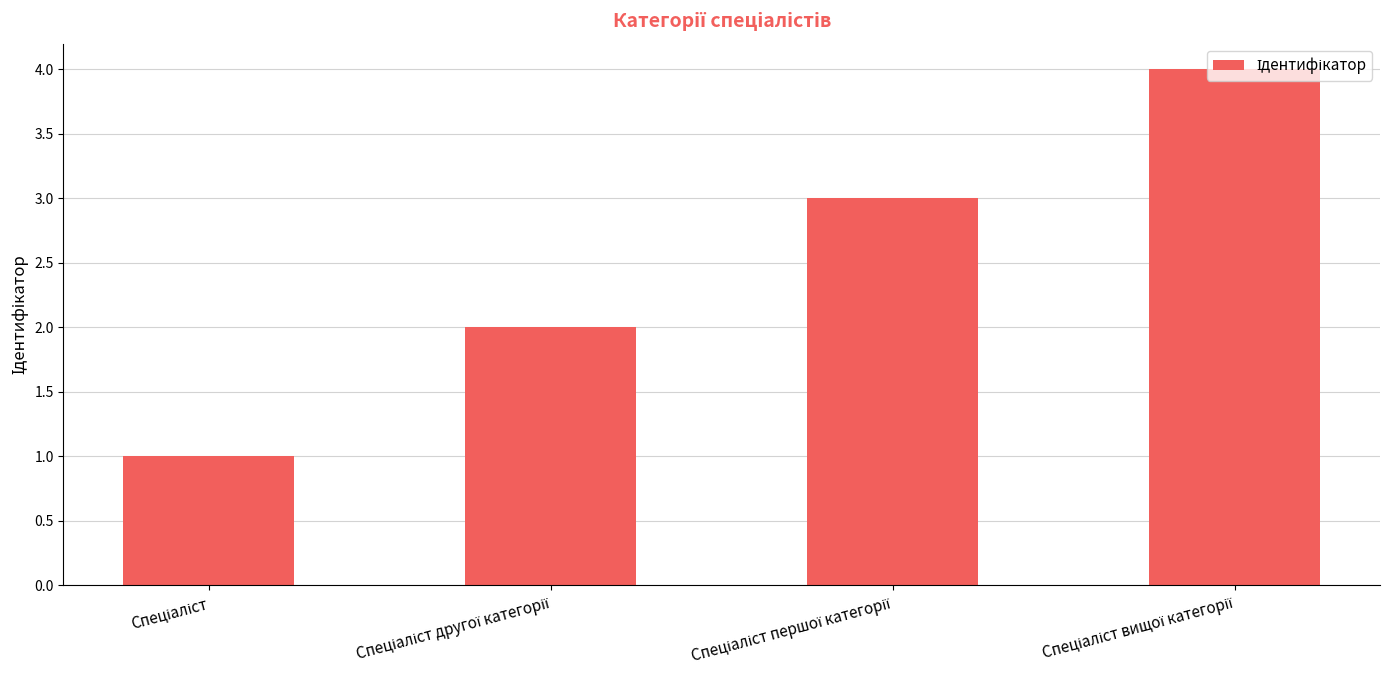

What is the sum of all values?

10